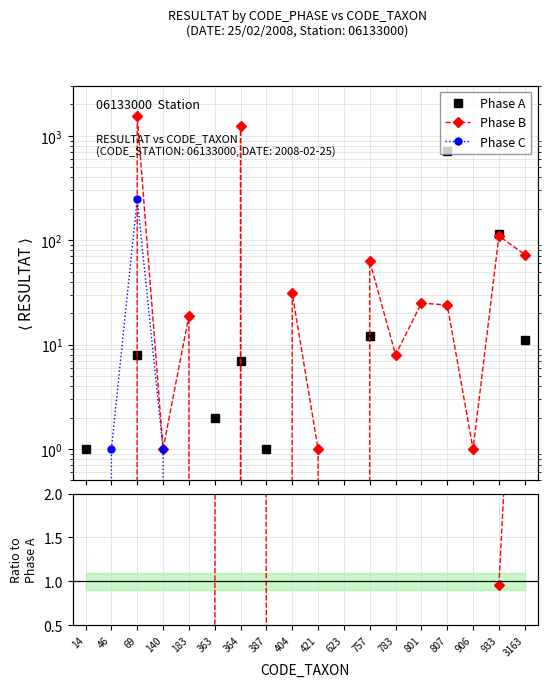

Which label corresponds to the largest value in the chart?

69